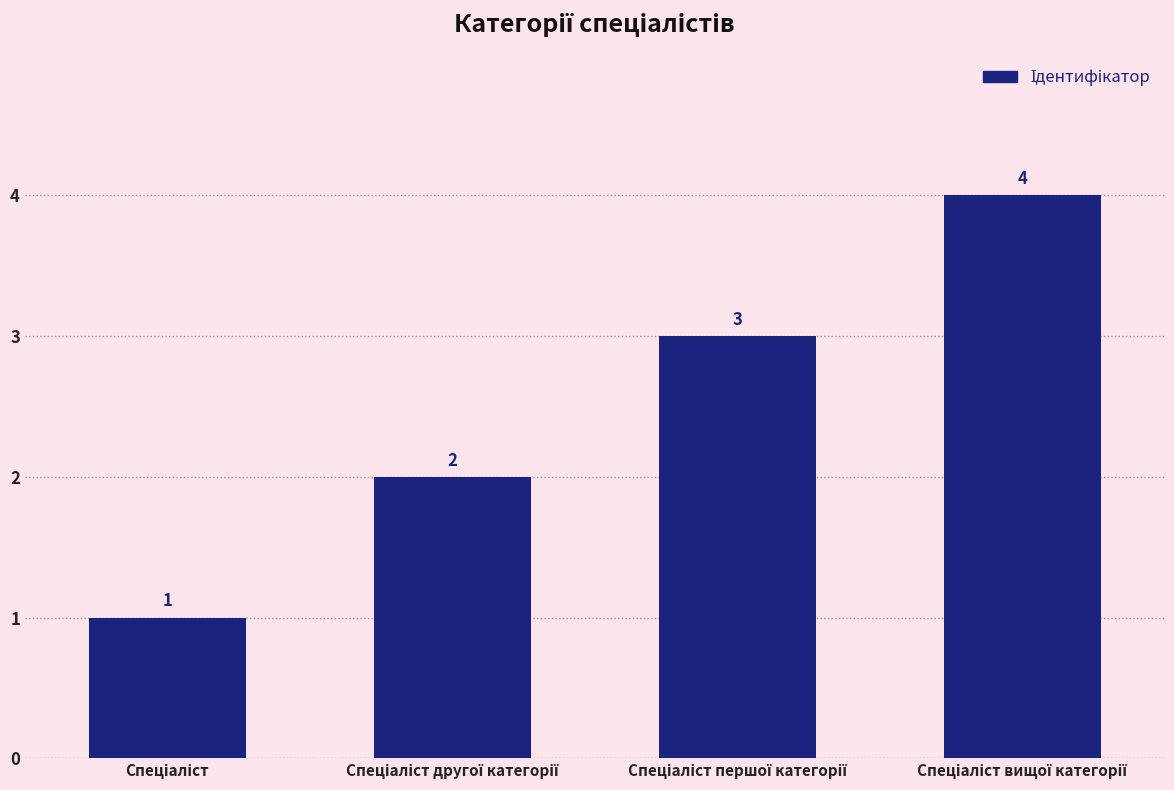

How many values are between 2 and 4?

3